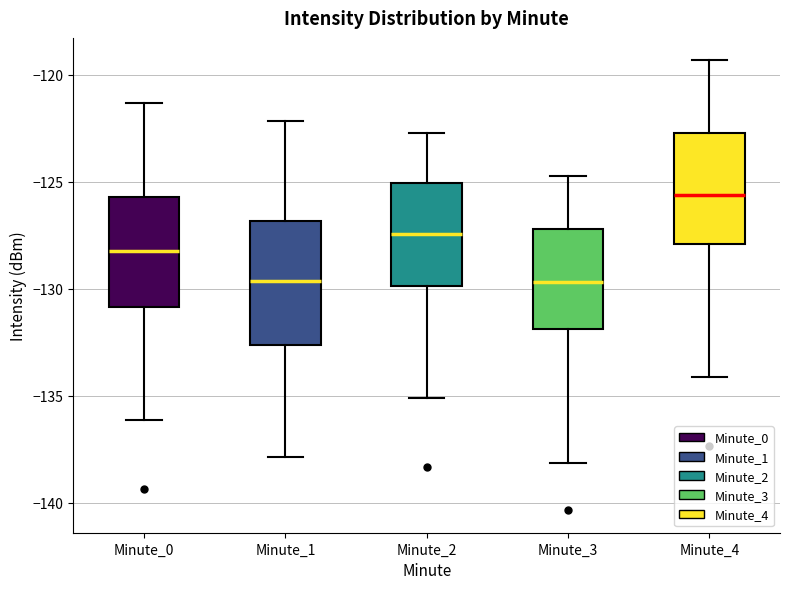

Where is the lower edge of the box for Minute_1 on the y-axis? The values are not printed on the chart, so give them approximately, as read against the axis.

-132.5